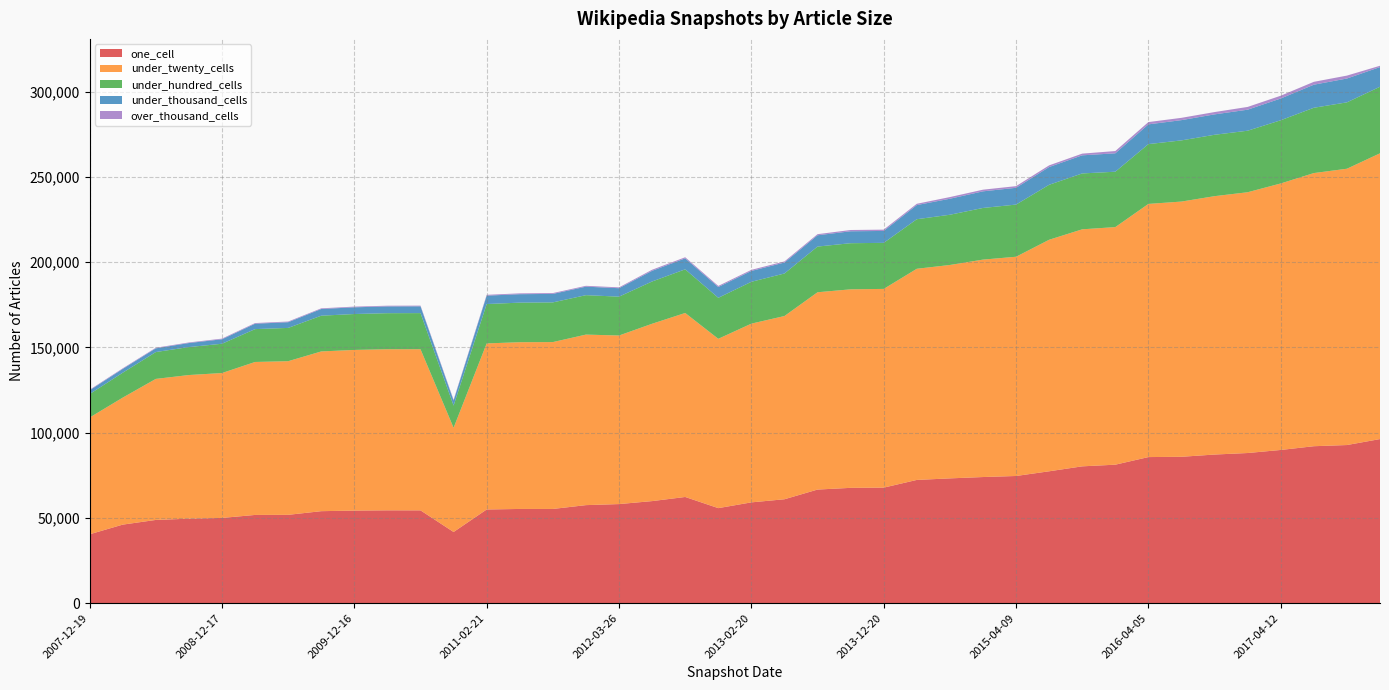

Reading left to right, list all the values displayed in this chart.

one_cell: 40412	46072	48826	49558	50003	51754	51812	53964	54303	54455	54441	41748	54956	55268	55262	57509	58126	59870	62290	55749	59126	60952	66639	67642	67777	72290	73199	73985	74605	77359	80259	81234	85695	85864	87182	88074	89868	92067	92756	96257
under_twenty_cells: 68476	74502	82727	84263	84988	89729	90125	93700	94240	94486	94507	61124	97409	97805	97890	100029	98878	104032	107932	99325	104842	107479	115735	116452	116563	123861	125173	127538	128601	135810	139034	139365	148495	149711	151562	152970	156330	160221	162076	167625
under_hundred_cells: 13780	14607	15754	16400	17181	19276	19525	20965	21071	21159	21196	13057	23097	23216	23279	23132	22793	24800	25609	24038	24549	24955	26807	27056	27016	29071	29468	30299	30600	32254	32783	32483	35085	35886	36010	36093	37075	38310	38941	39035
under_thousand_cells: 2180	2228	2173	2365	2618	3152	3341	3918	3932	3970	3977	2917	4928	4952	4979	4985	4951	6246	6432	6337	6364	6428	6616	6996	6987	8284	9391	9749	9843	10413	10617	10801	11584	11882	11962	12333	12760	13526	13981	11545
over_thousand_cells: 339	346	345	352	391	393	402	402	413	413	413	488	487	488	488	498	498	638	645	643	640	646	652	750	767	767	977	969	971	976	1002	1324	1339	1349	1359	1616	1637	1685	1710	772